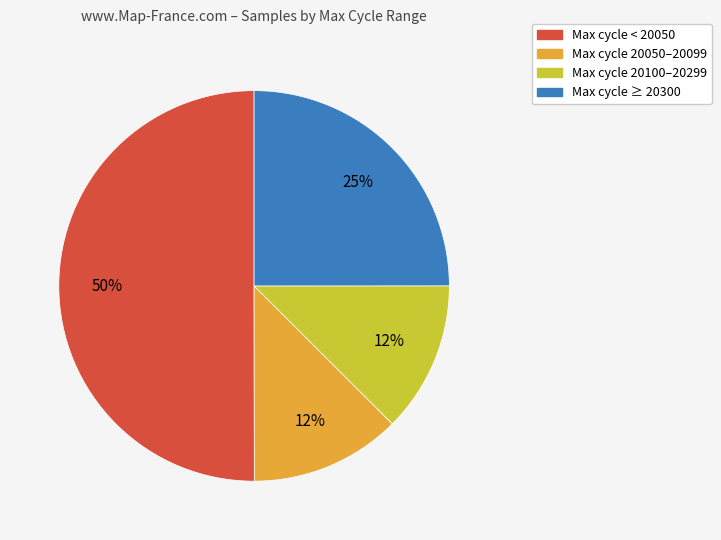

The Max cycle 20100–20299 slice represents 12% of the pie. True or false?

True